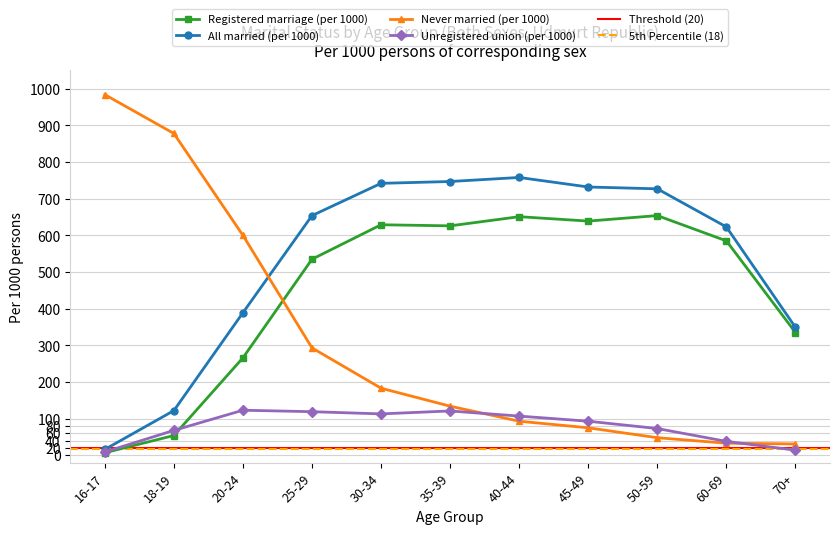

Which series has the largest range (max minus min)?

Never married (per 1000)